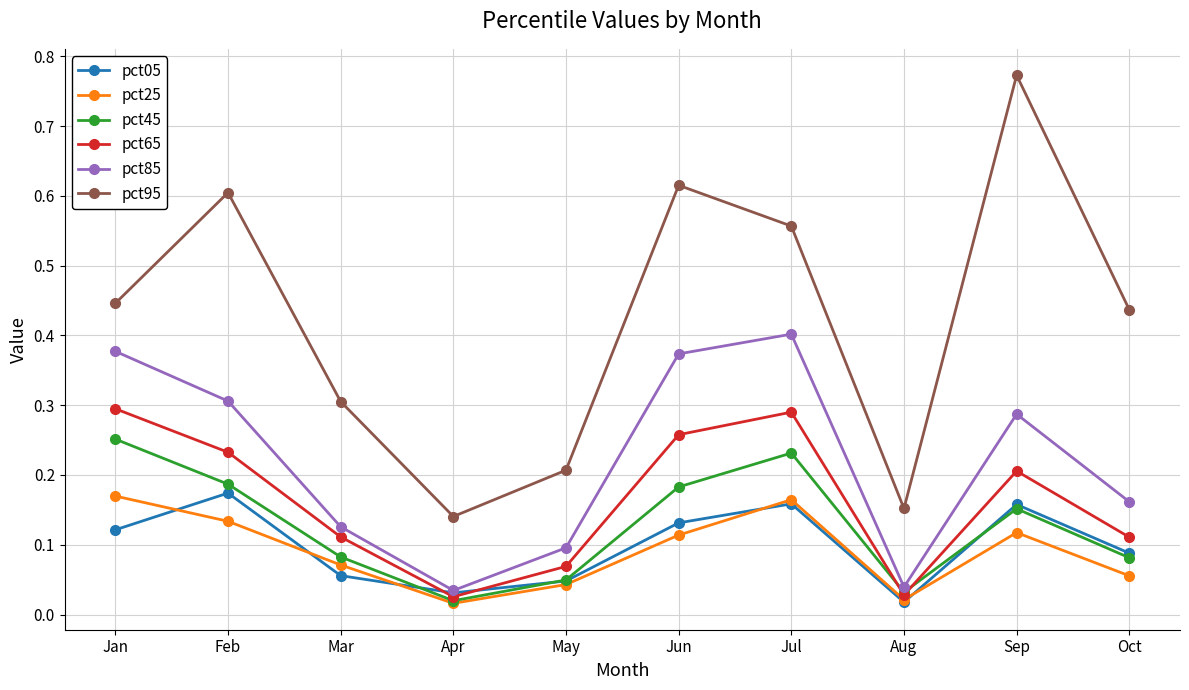

True or false: pct85 has a value of 0.1 at Jan.

False